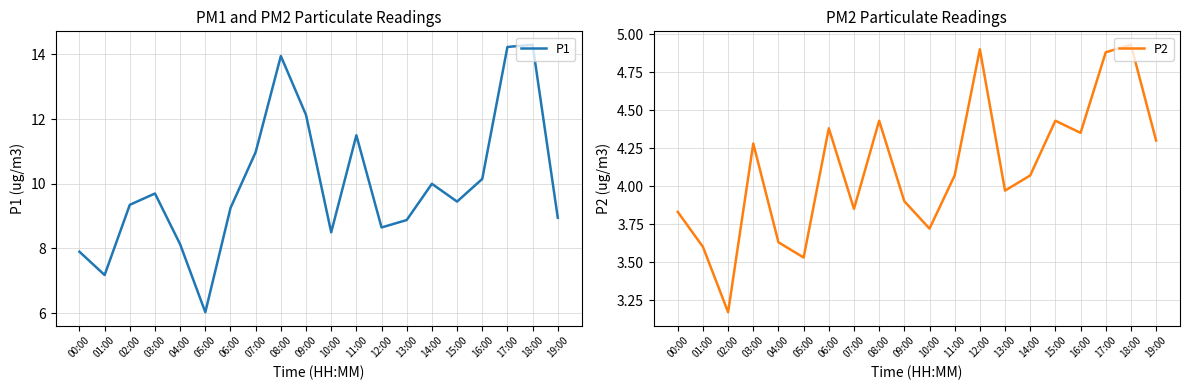

Which series has the largest range (max minus min)?

P1